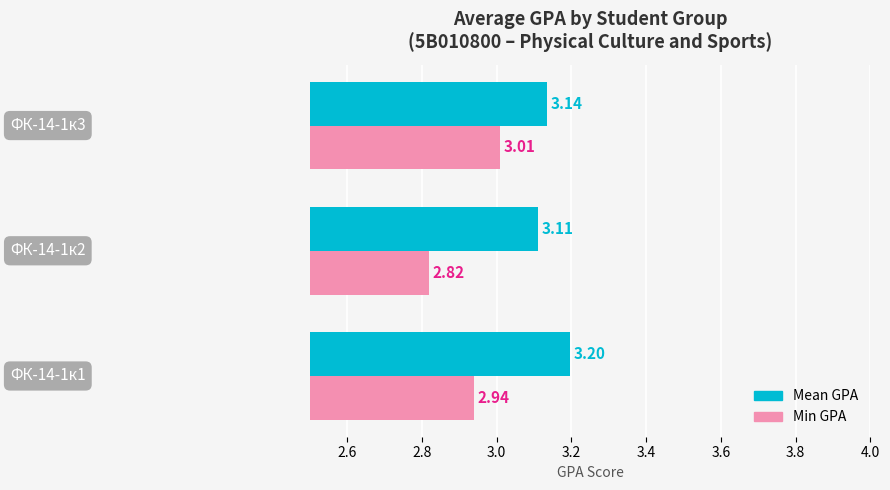

Which series has the largest total across all categories?

Mean GPA